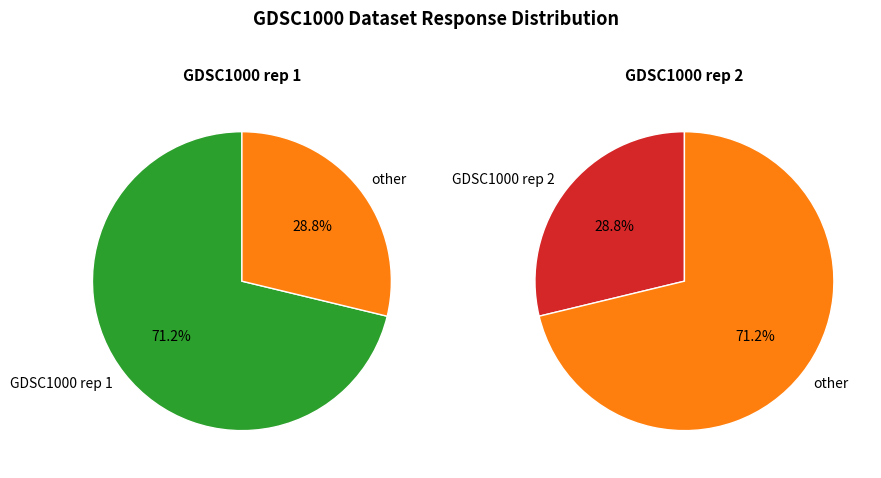

True or false: GDSC1000 rep 1 accounts for 21% of the total.

False